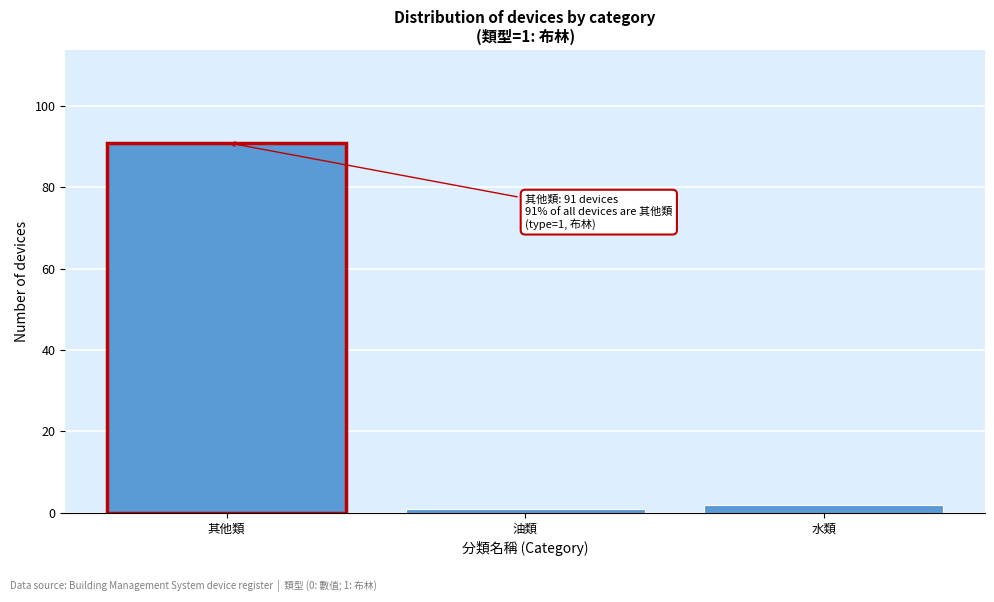

Reading left to right, transcribe all the data shown in this chart.

其他類=91	油類=1	水類=2